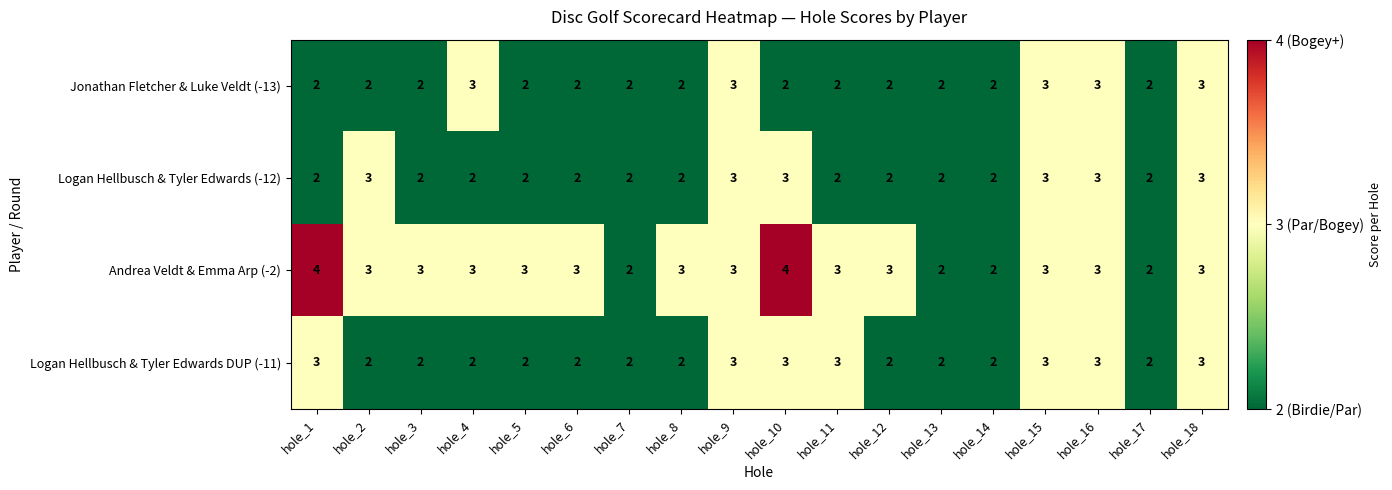

What is the total value across all series at hole_5?

9